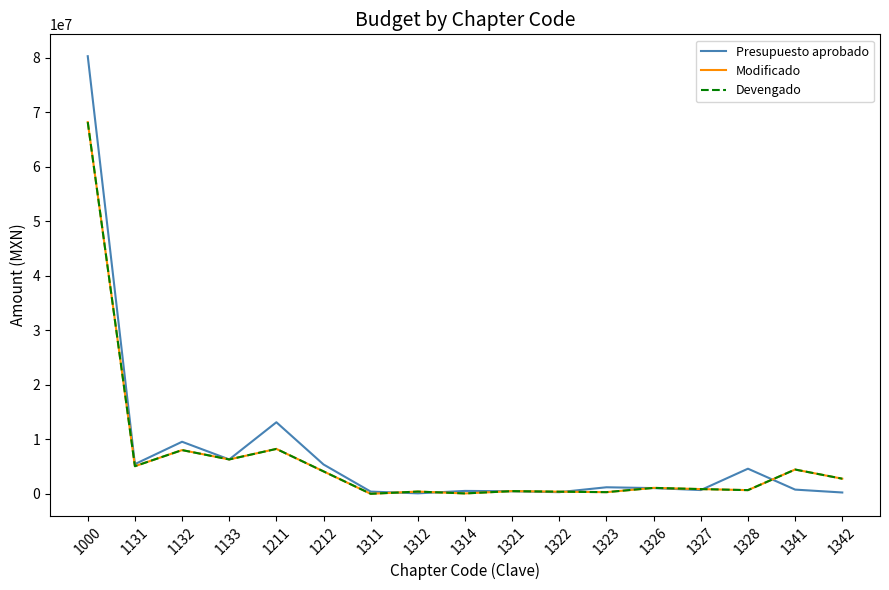

Does the chart display data point markers on the line(s)?

No